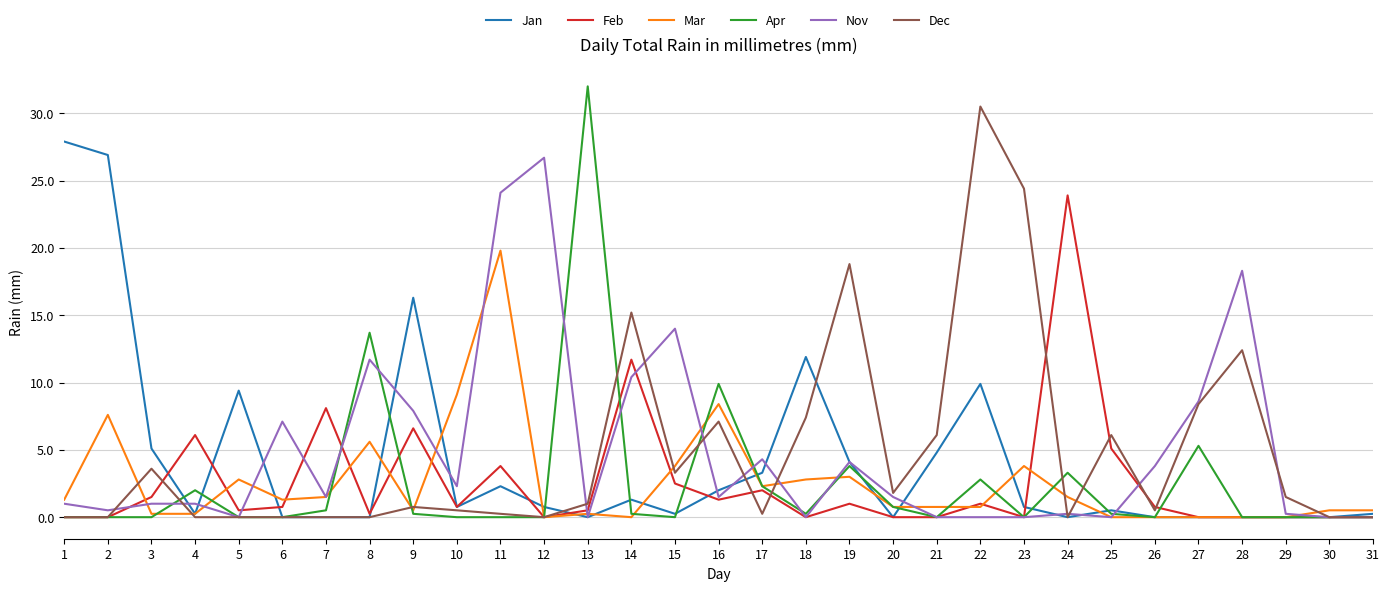

Which series has the widest spread of values?

Apr